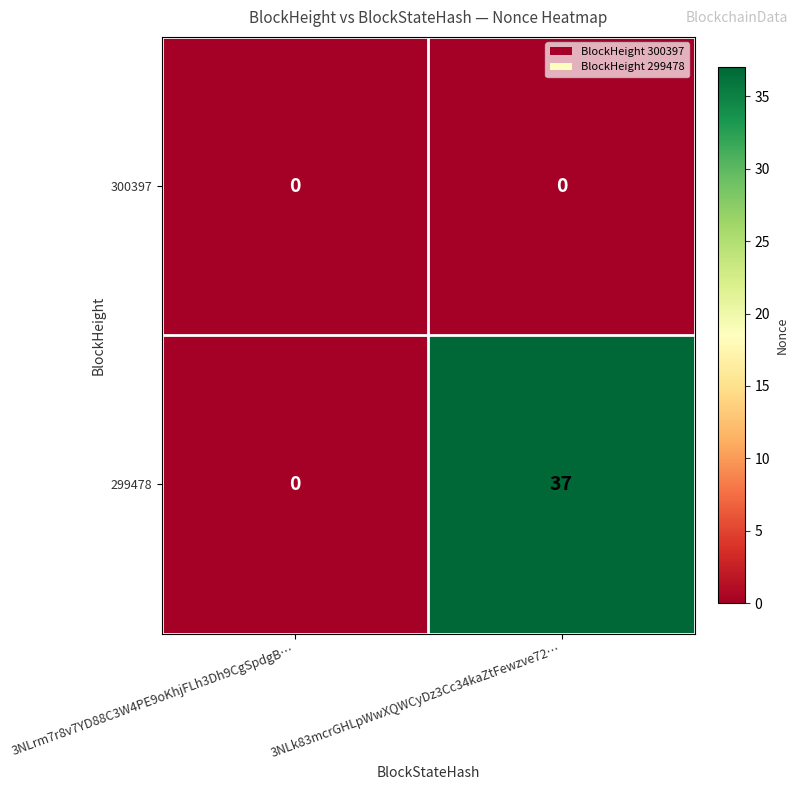

List the series in order of their overall mean, highest first.

299478, 300397